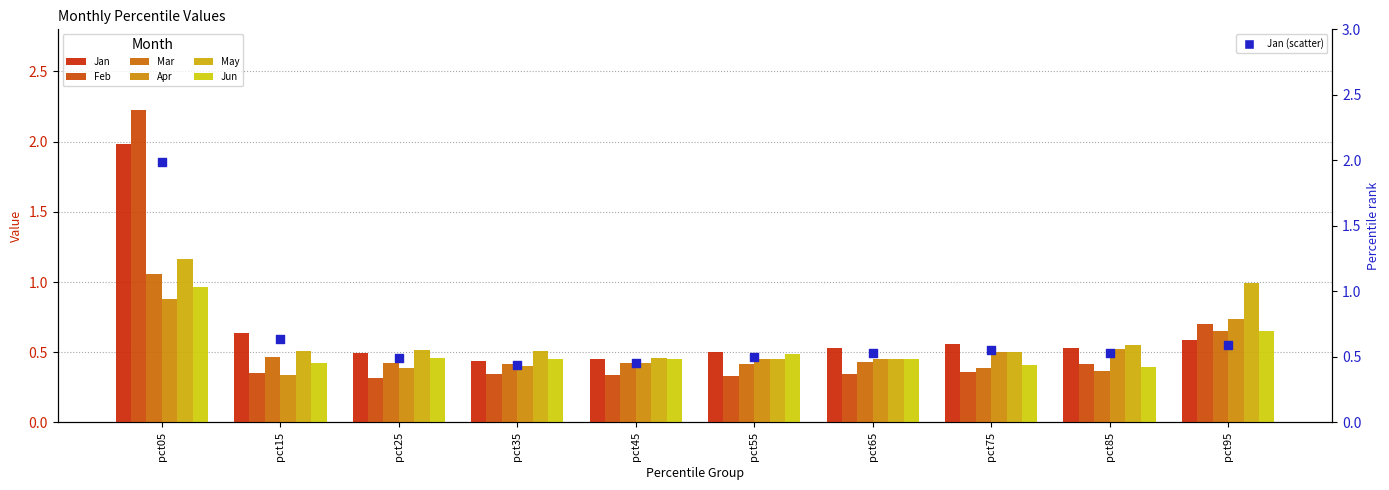

At which category is the sum across all series the highest?

pct05